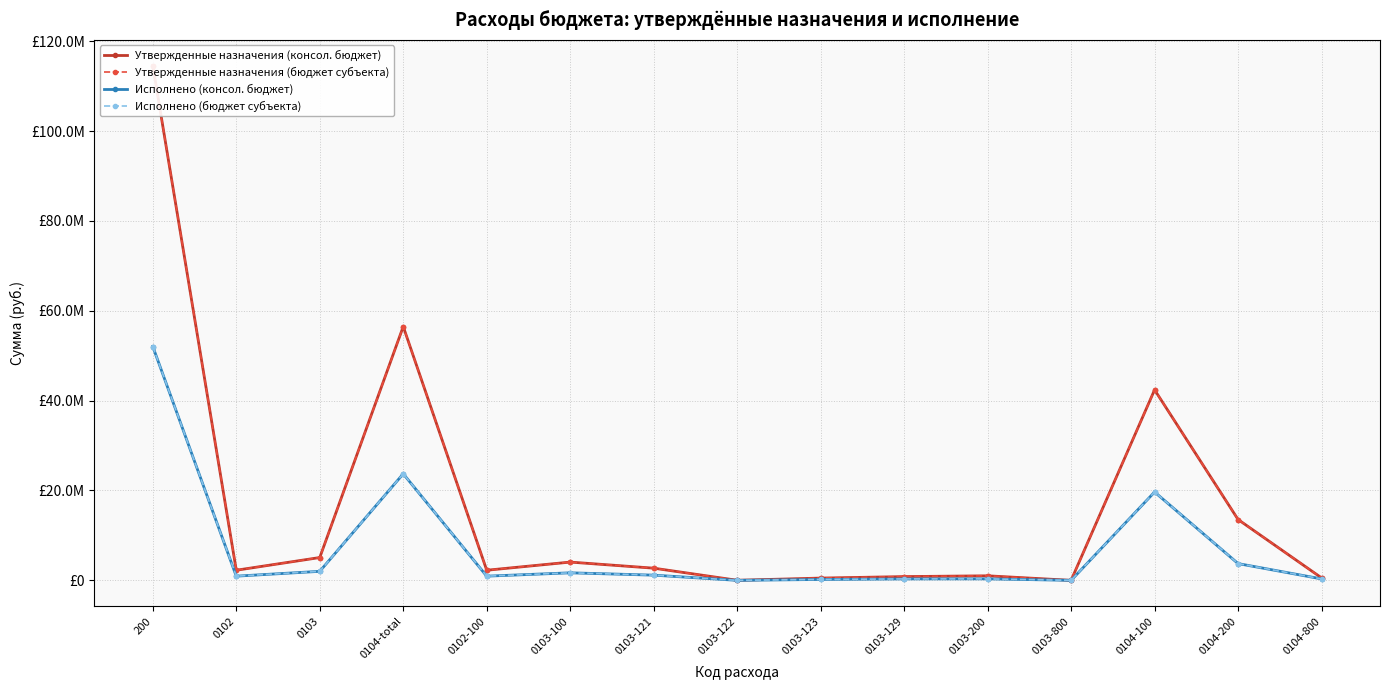

What is the label of the 5th point from the right?

0103-200